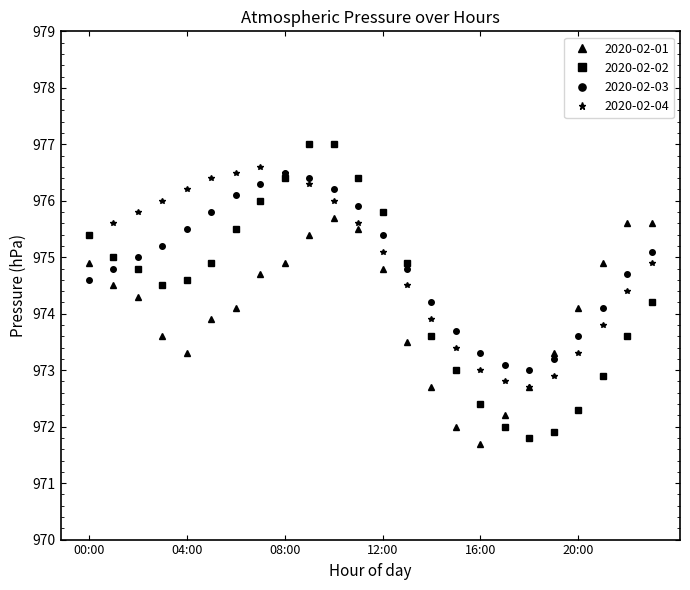

What is the value of the 2020-02-03 point at the 21st from the left?

973.6